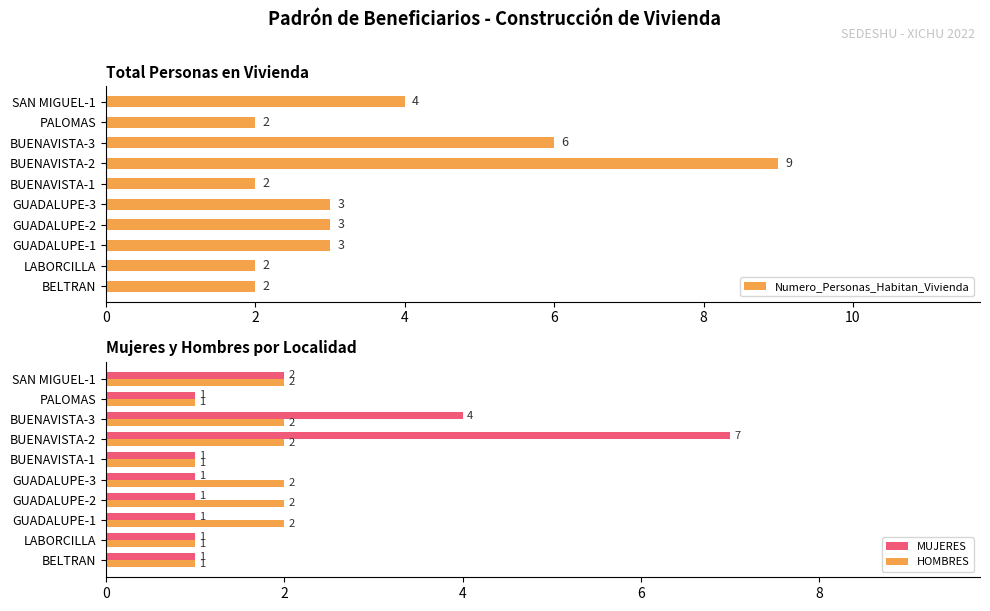

Count the HOMBRES values in the range 1 to 2.

10